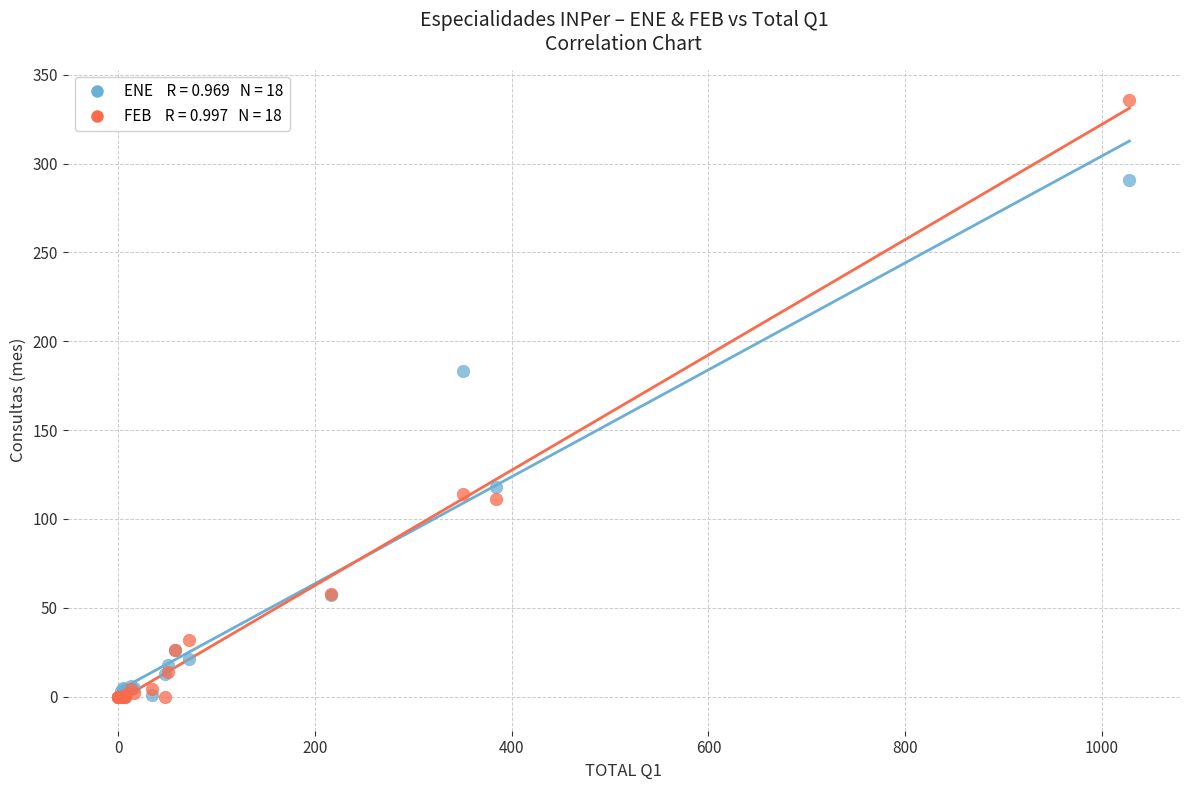

Across all series, what Y value is closest to 168?

183